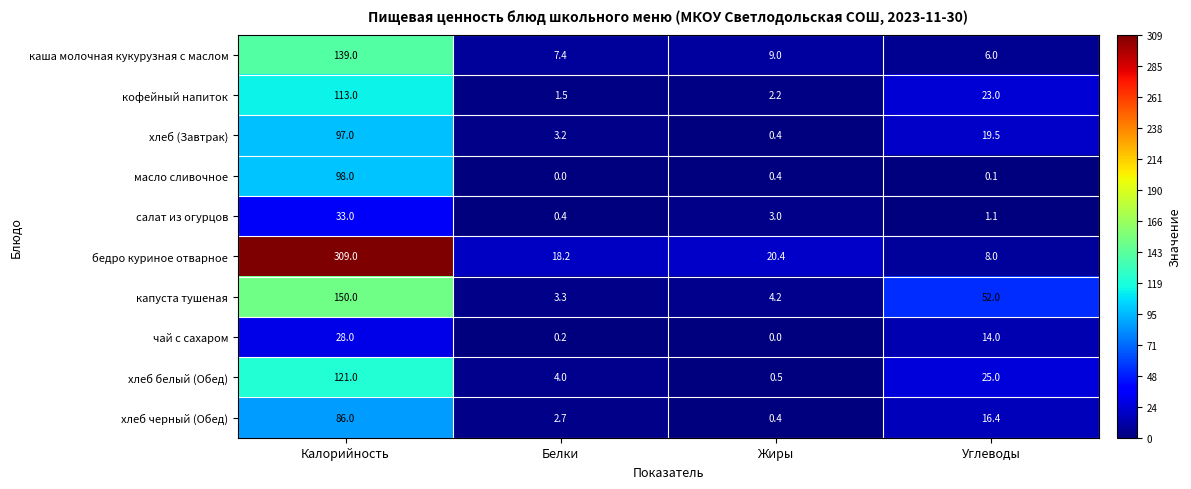

At which label does каша молочная кукурузная с маслом reach its minimum?

Углеводы